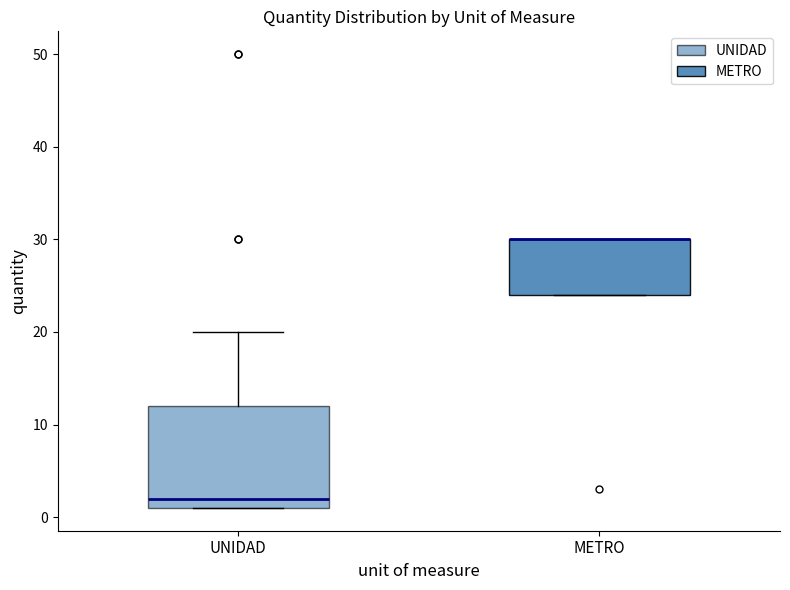

Reading left to right, read every box against the y-axis: the position of its median line, the range the box covers, and the ends of its whiskers. The values are not printed on the chart, so give them approximately, as read against the axis.

UNIDAD: median 2, box 1 to 12, whiskers 1 to 20
METRO: median 30 (drawn on the box's upper edge), box 24 to 30, whiskers 24 to 30